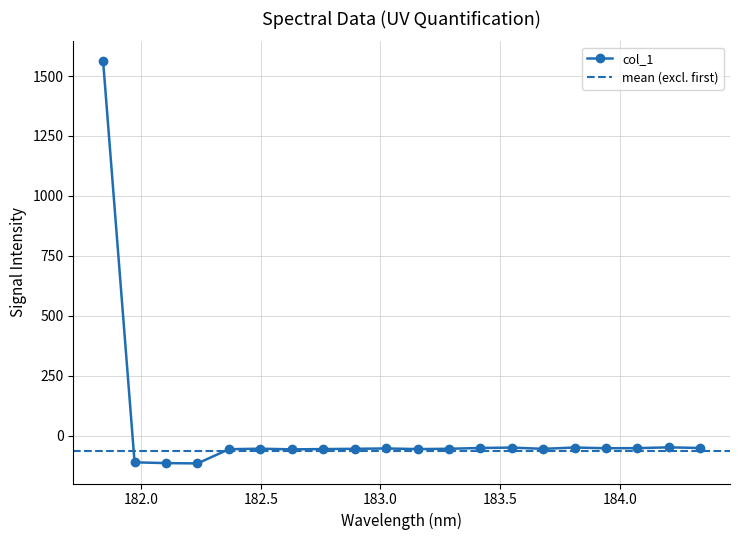

What value does the data have at 181.9732053322?

-111.4